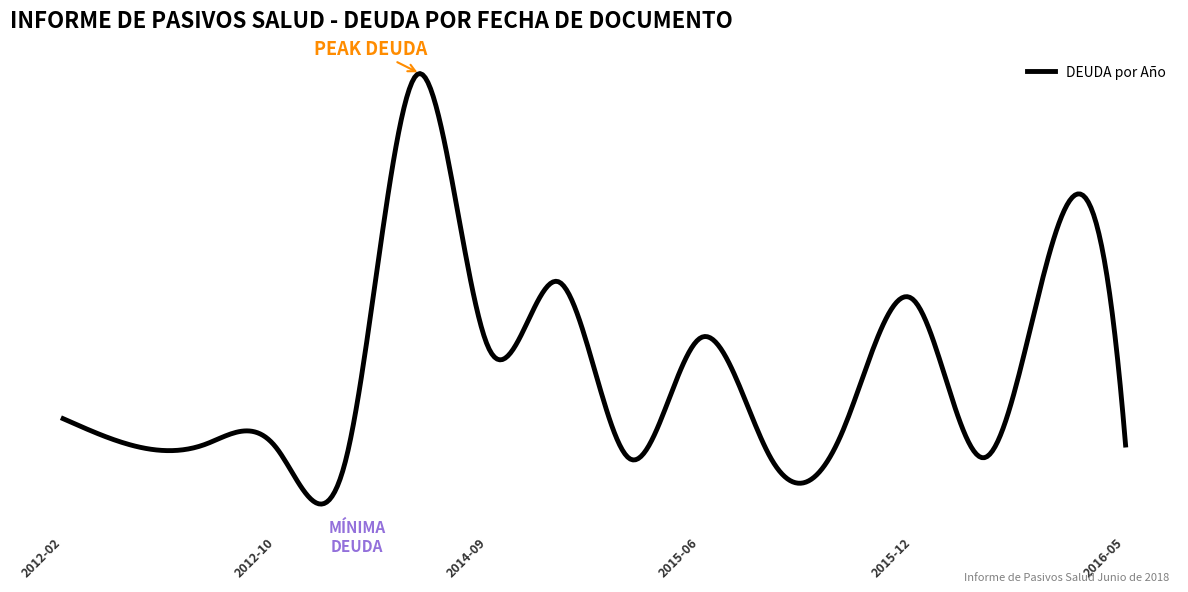

How many points are lower than both their immediate neighbors (excluding endpoints)?

9